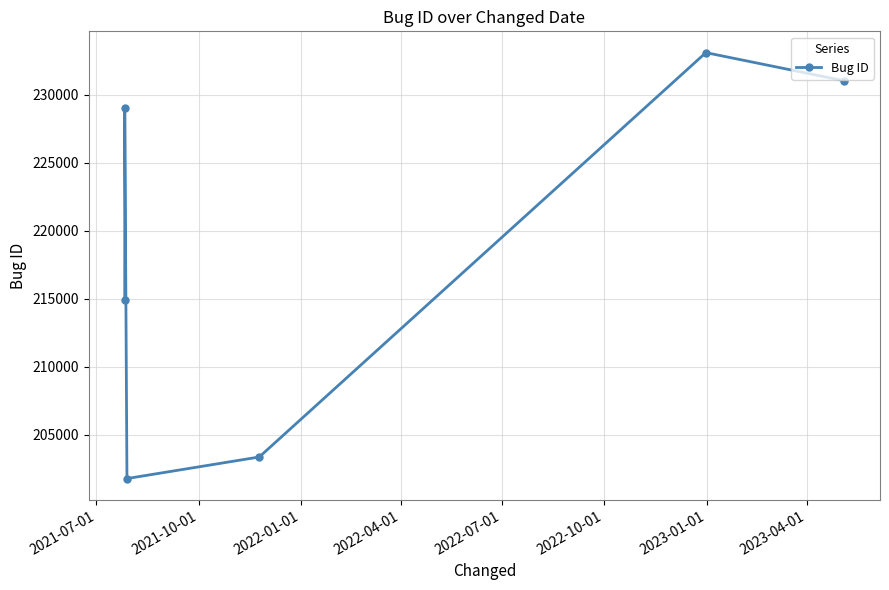

True or false: there are more than 1 points higher than both neighbors.

True